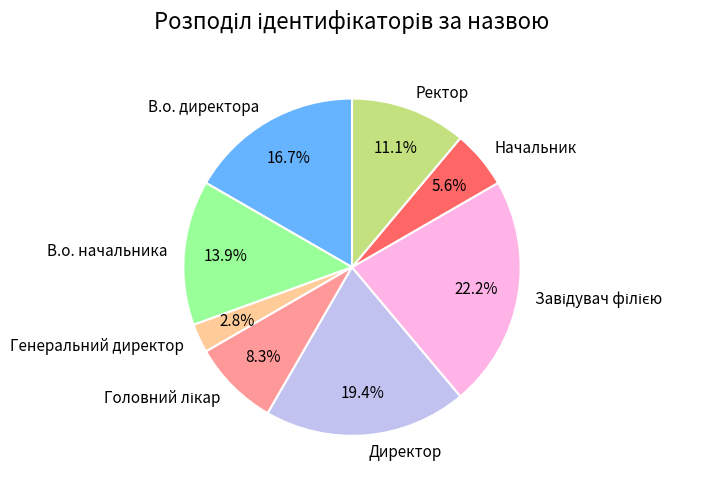

Approximately how many times larger is the value at Начальник compared to В.о. директора?

0.3